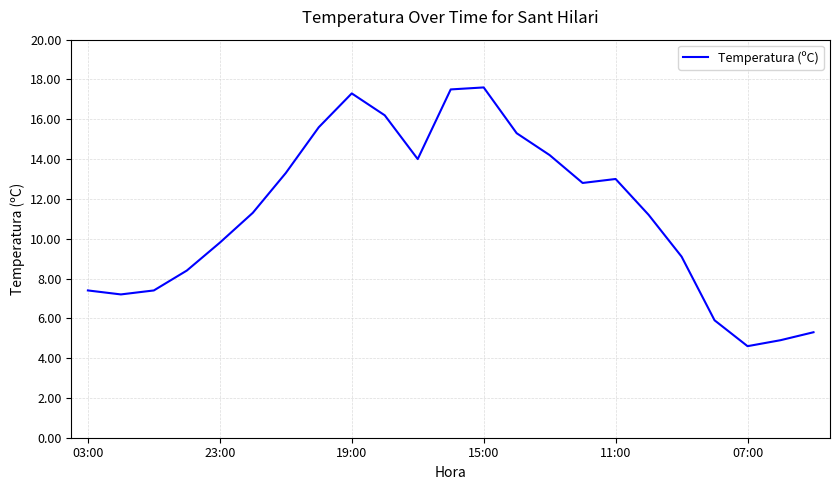

What is the greatest value displayed?

17.6